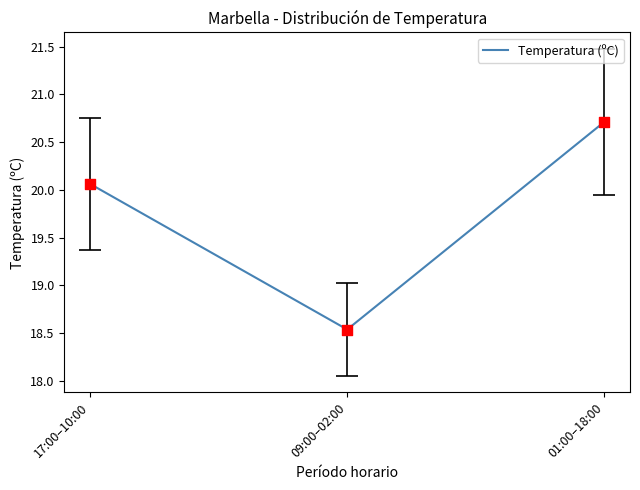

Which has a higher value, 01:00–18:00 or 17:00–10:00?

01:00–18:00